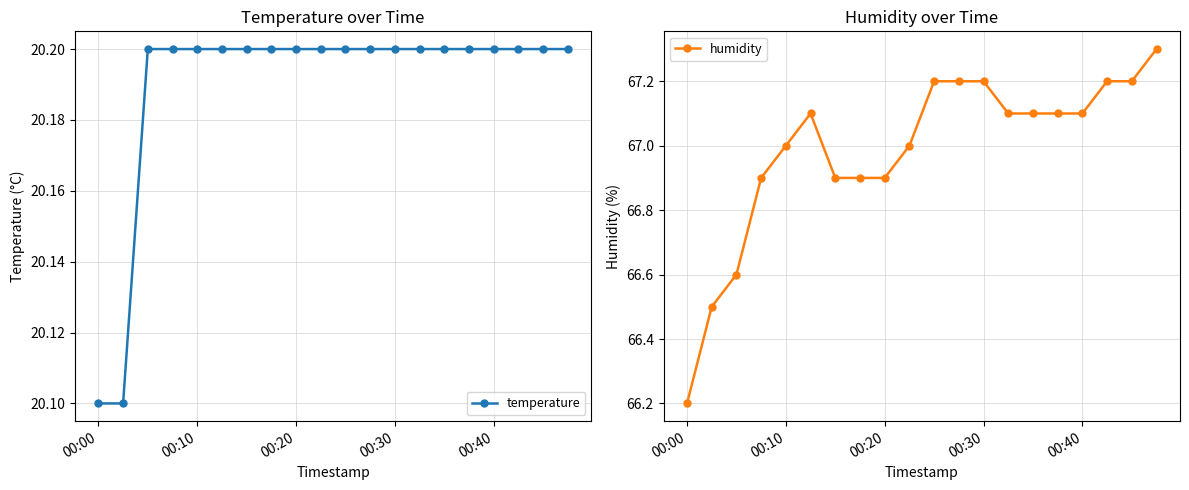

Reading right to left, list all the values displayed in this chart.

temperature: 20.2	20.2	20.2	20.2	20.2	20.2	20.2	20.2	20.2	20.2	20.2	20.2	20.2	20.2	20.2	20.2	20.2	20.2	20.1	20.1
humidity: 67.3	67.2	67.2	67.1	67.1	67.1	67.1	67.2	67.2	67.2	67.0	66.9	66.9	66.9	67.1	67.0	66.9	66.6	66.5	66.2